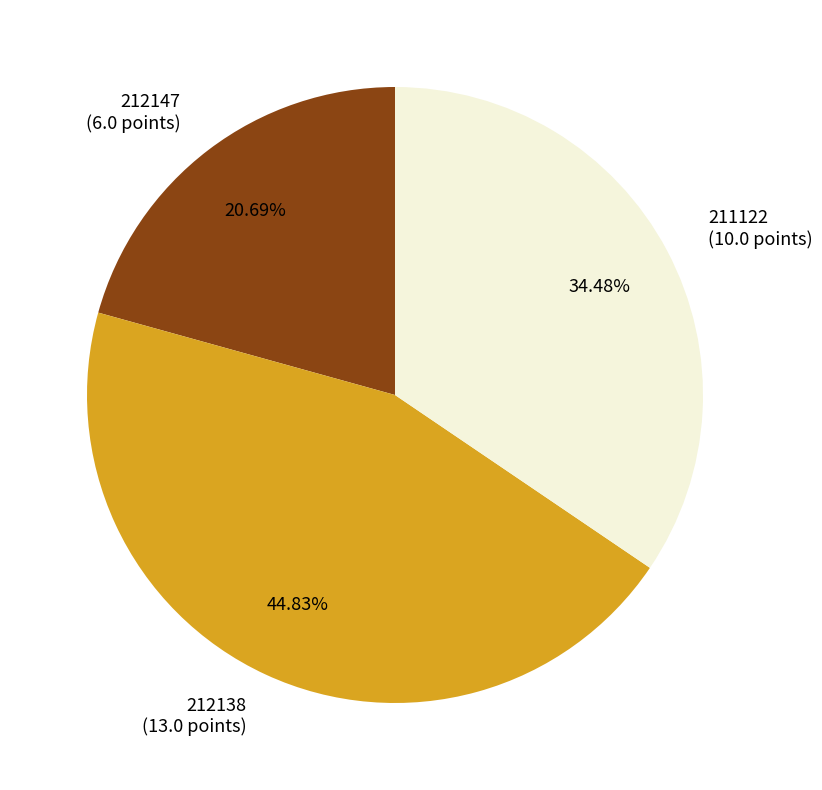

Is it true that 211122 is 49% of the pie?

False